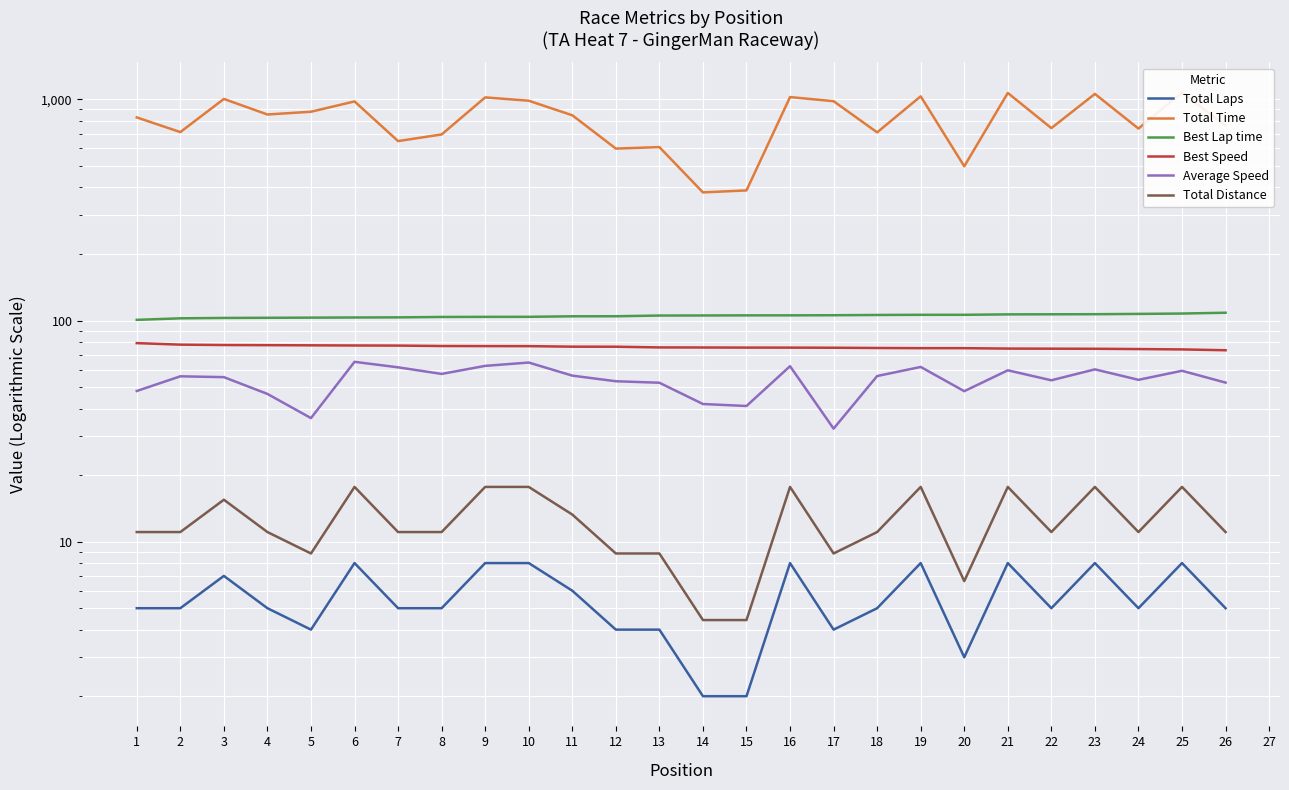

True or false: Total Time has more than 0 points higher than both neighbors.

True